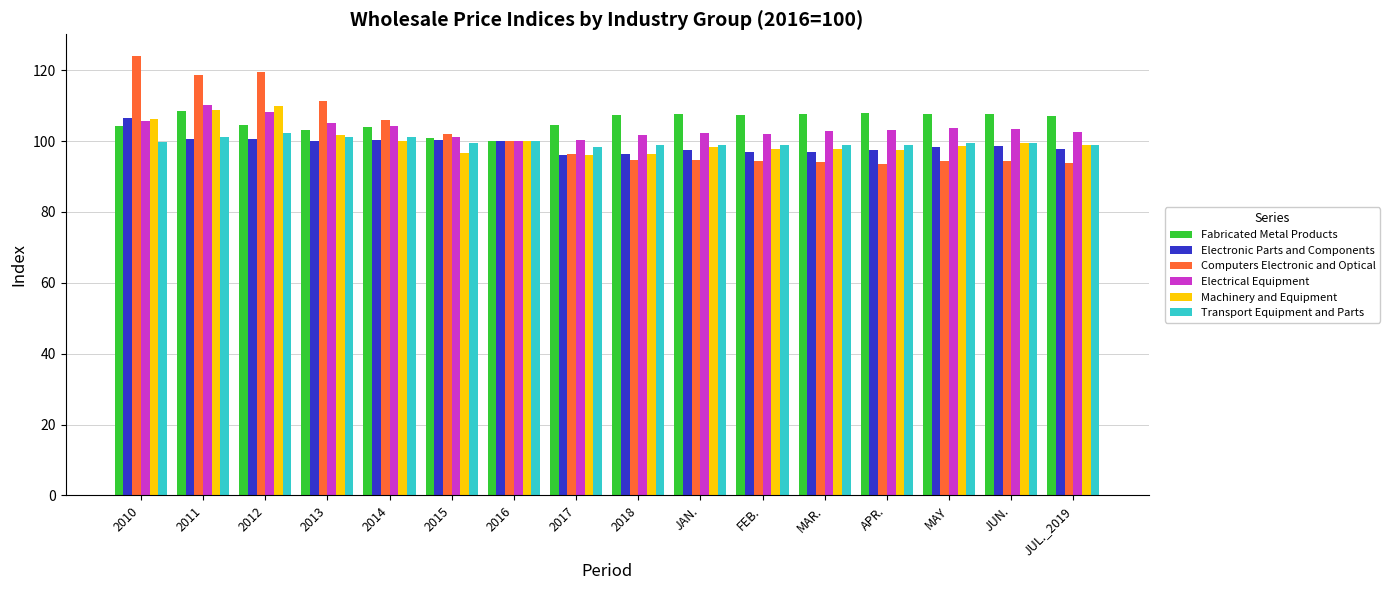

Which series has the largest range (max minus min)?

Computers Electronic and Optical